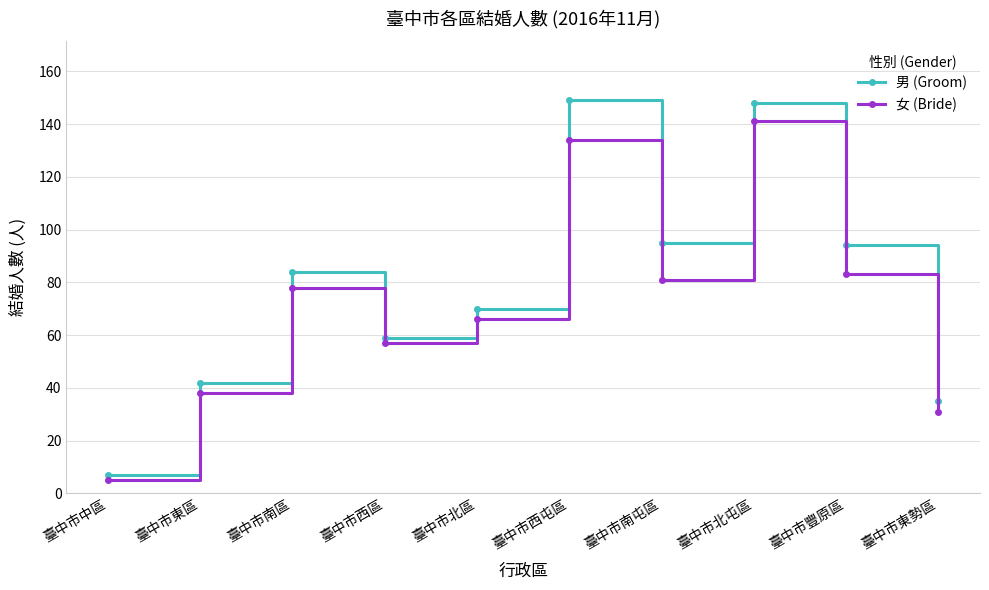

At which category is the sum across all series the highest?

臺中市北屯區